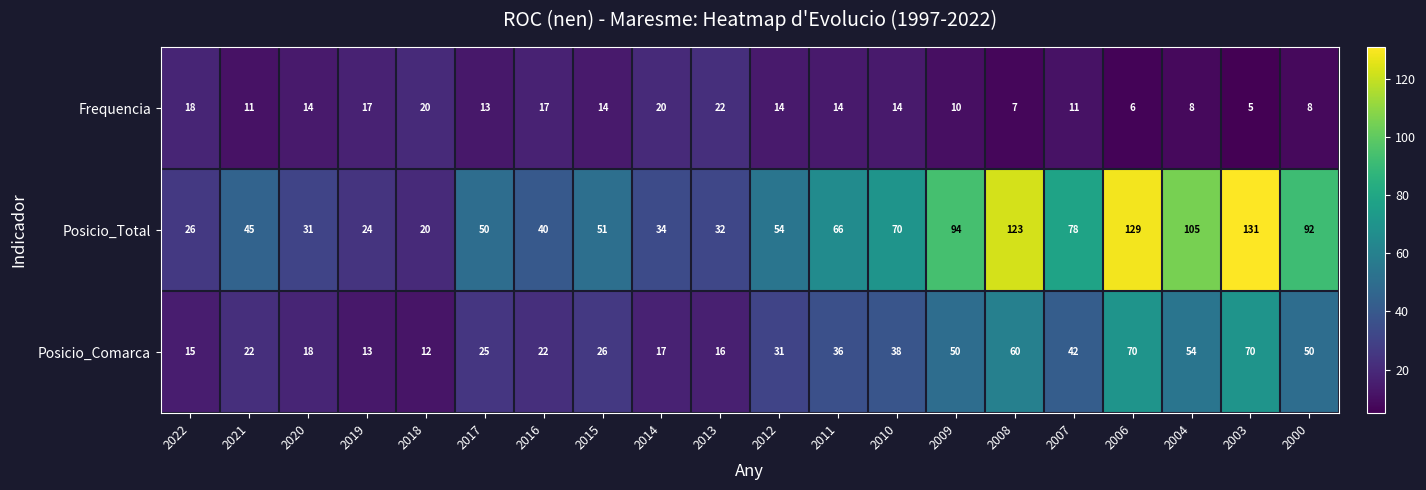

How many series are shown in this chart?

3